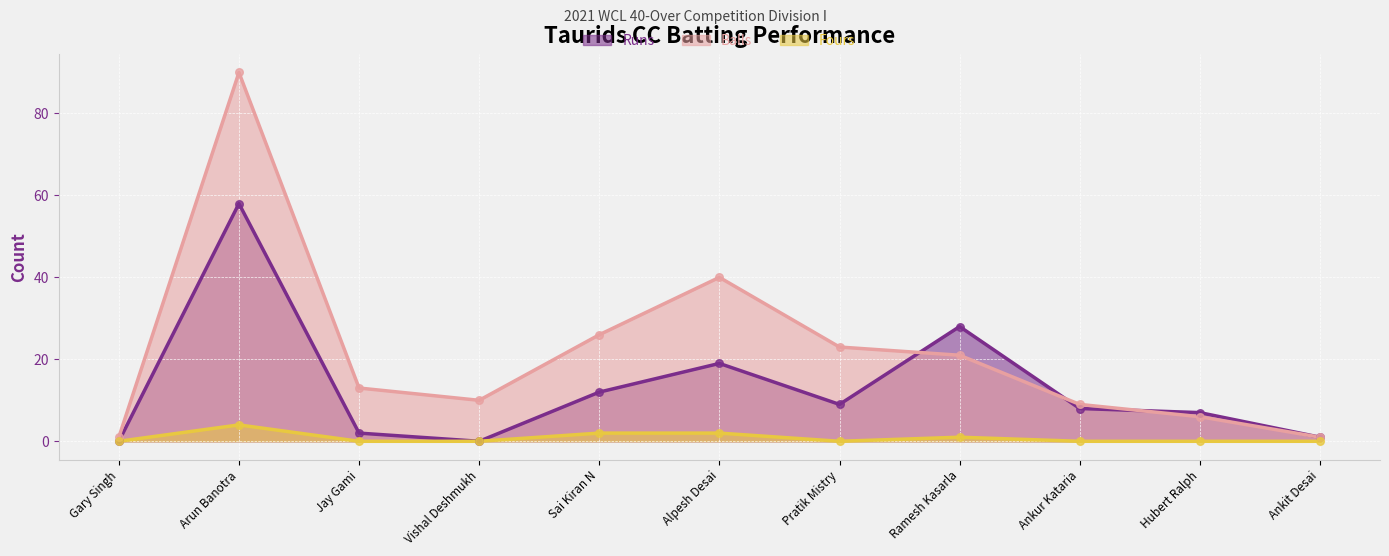

Which series has the widest spread of Y values?

Balls